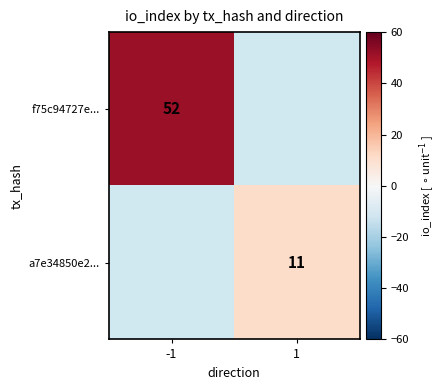

The f75c94727e... series shows 19 at -1. True or false?

False